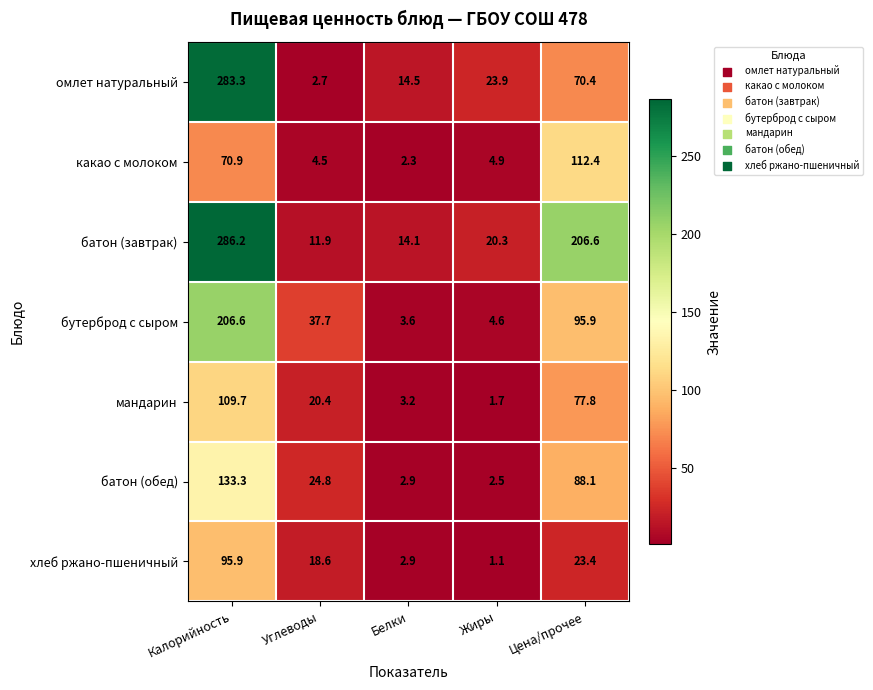

Which category has the highest value in the батон (обед) series?

Калорийность